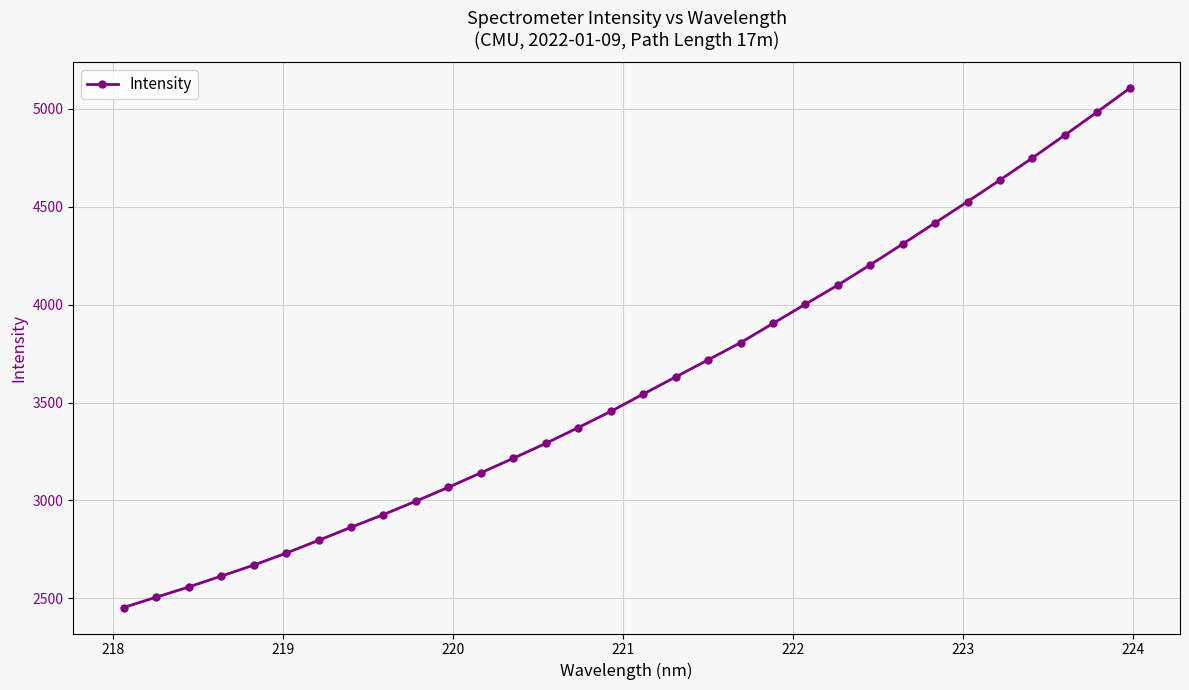

How many lines are shown in the chart?

1